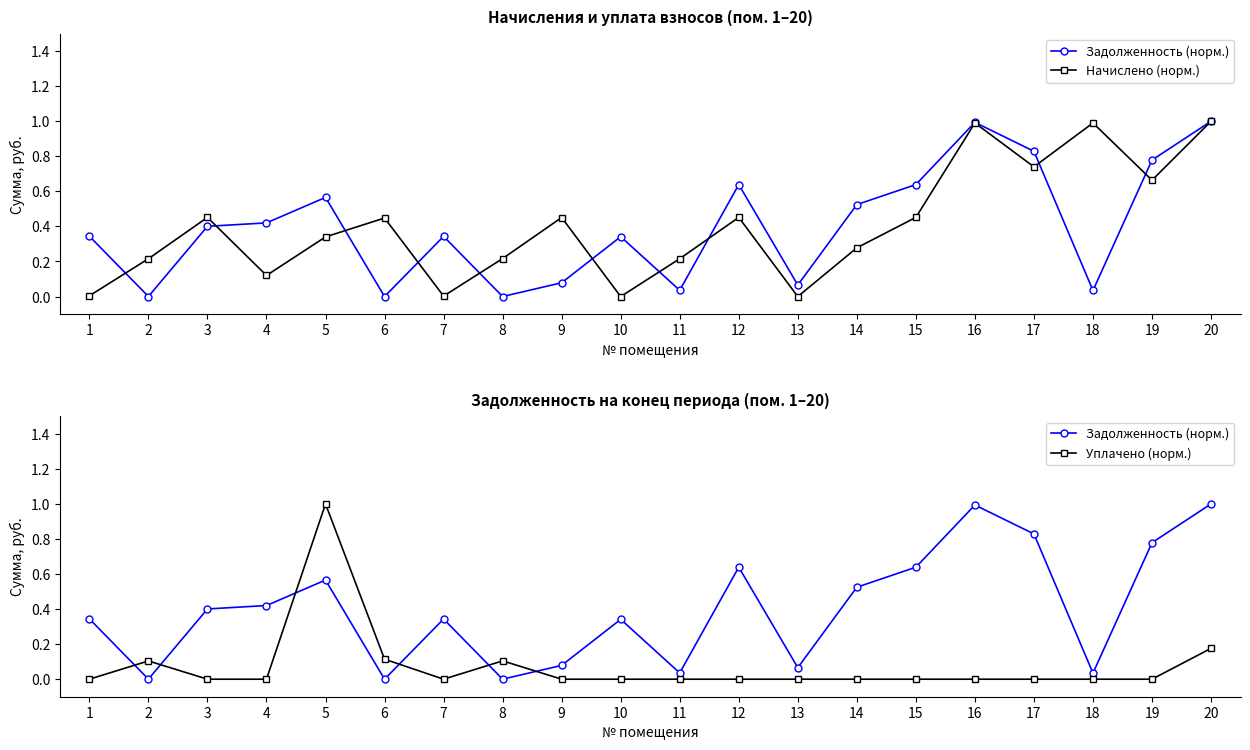

Is the value of Задолженность (норм.) at 8 greater than the value of Начислено (норм.) at 6?

No